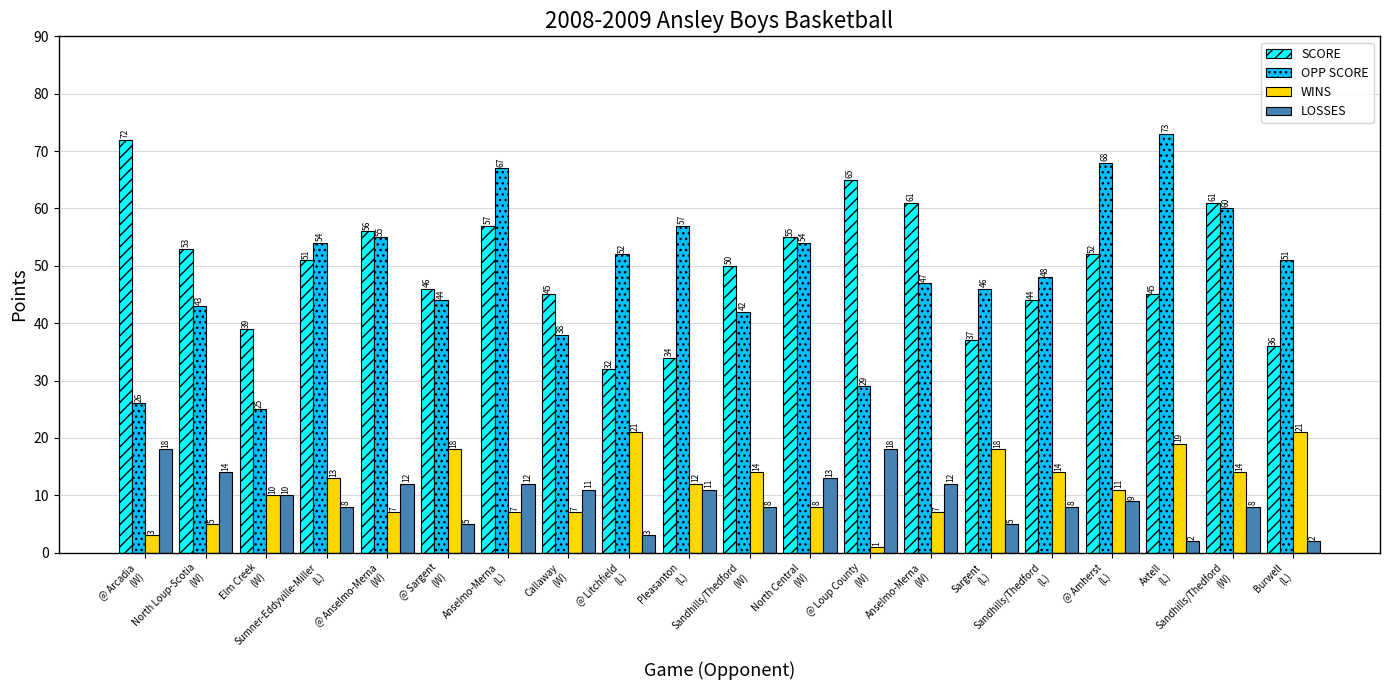

How many series are shown in this chart?

4